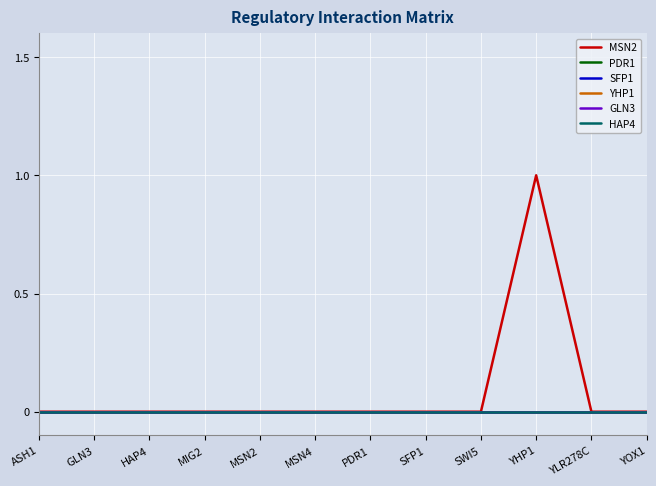

Reading left to right, list all the values displayed in this chart.

MSN2: ASH1=0	GLN3=0	HAP4=0	MIG2=0	MSN2=0	MSN4=0	PDR1=0	SFP1=0	SWI5=0	YHP1=1	YLR278C=0	YOX1=0
PDR1: ASH1=0	GLN3=0	HAP4=0	MIG2=0	MSN2=0	MSN4=0	PDR1=0	SFP1=0	SWI5=0	YHP1=0	YLR278C=0	YOX1=0
SFP1: ASH1=0	GLN3=0	HAP4=0	MIG2=0	MSN2=0	MSN4=0	PDR1=0	SFP1=0	SWI5=0	YHP1=0	YLR278C=0	YOX1=0
YHP1: ASH1=0	GLN3=0	HAP4=0	MIG2=0	MSN2=0	MSN4=0	PDR1=0	SFP1=0	SWI5=0	YHP1=0	YLR278C=0	YOX1=0
GLN3: ASH1=0	GLN3=0	HAP4=0	MIG2=0	MSN2=0	MSN4=0	PDR1=0	SFP1=0	SWI5=0	YHP1=0	YLR278C=0	YOX1=0
HAP4: ASH1=0	GLN3=0	HAP4=0	MIG2=0	MSN2=0	MSN4=0	PDR1=0	SFP1=0	SWI5=0	YHP1=0	YLR278C=0	YOX1=0